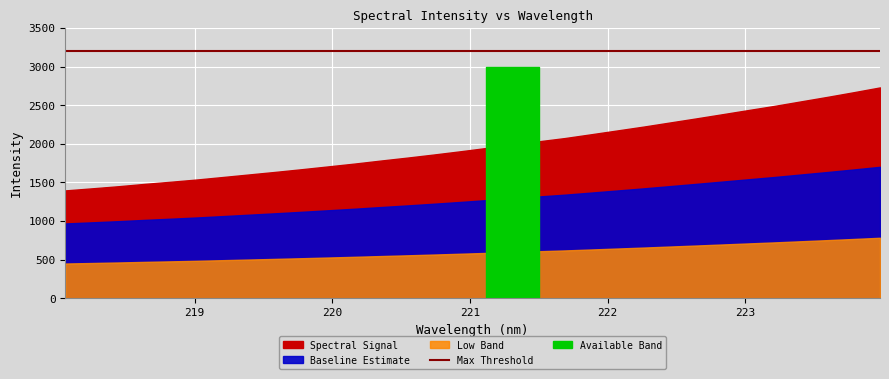

What value does the data have at 220.3533?

1782.2